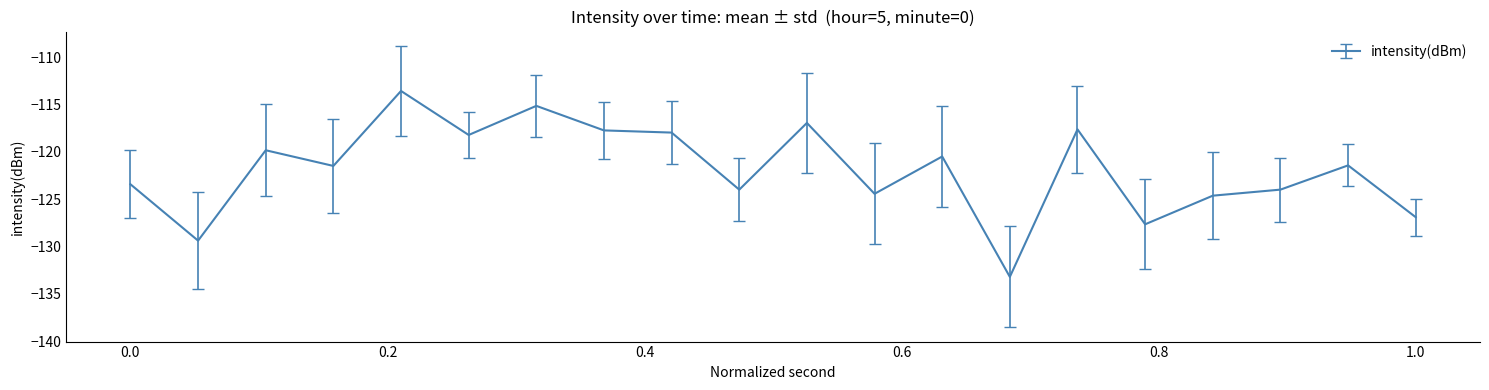

What is the greatest value displayed?

-113.6